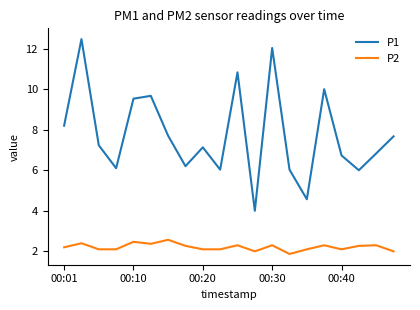

Which series has the largest range (max minus min)?

P1